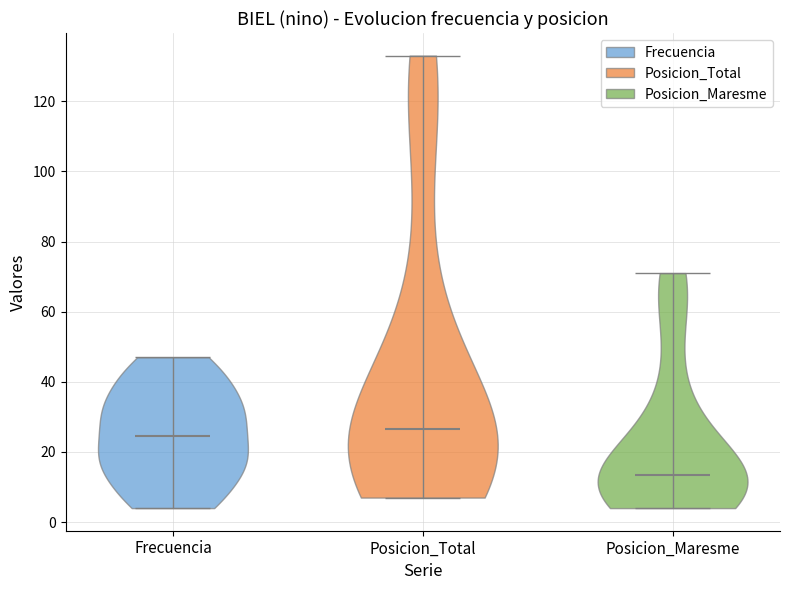

Reading left to right, read every violin against the y-axis: where its median line is, and the lowest and highest points it reaches. The values are not printed on the chart, so give them approximately, as read against the axis.

Frecuencia: median line 24, lowest point 4, highest point 48
Posicion_Total: median line 26, lowest point 8, highest point 134
Posicion_Maresme: median line 14, lowest point 4, highest point 72